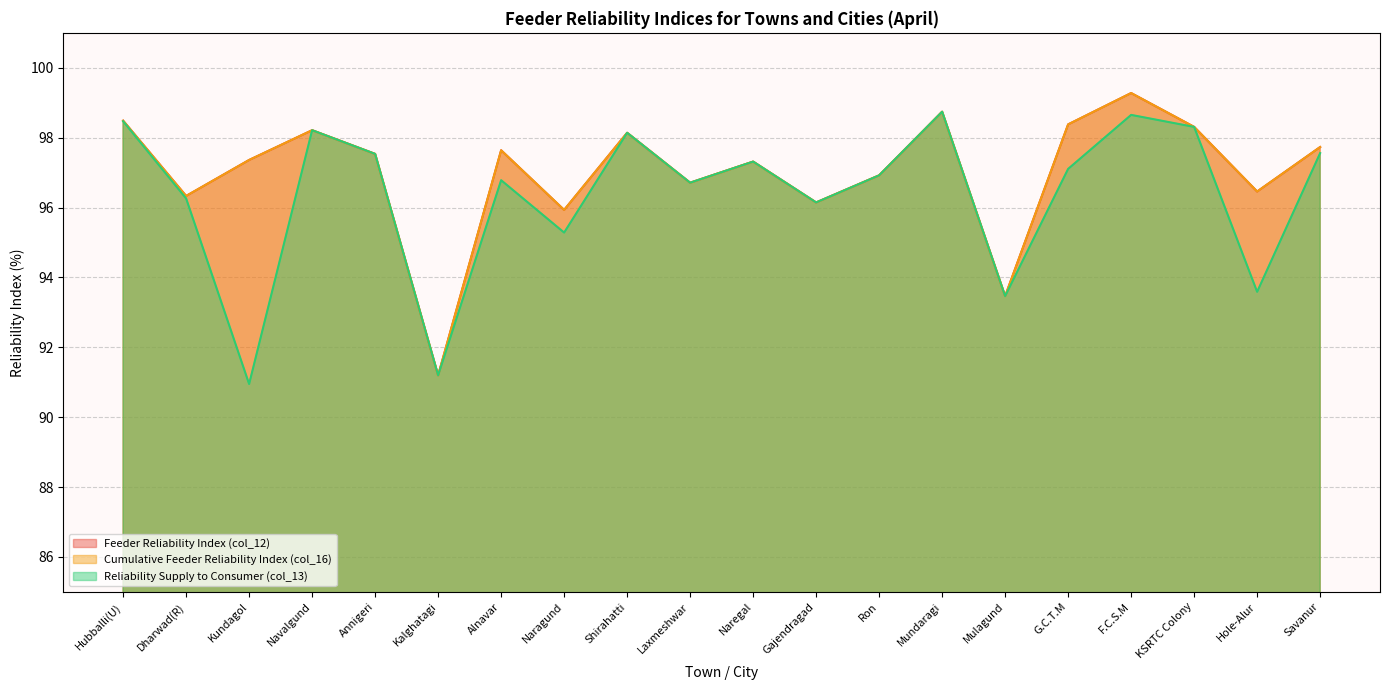

What is the label of the 2nd point from the left?

Dharwad(R)